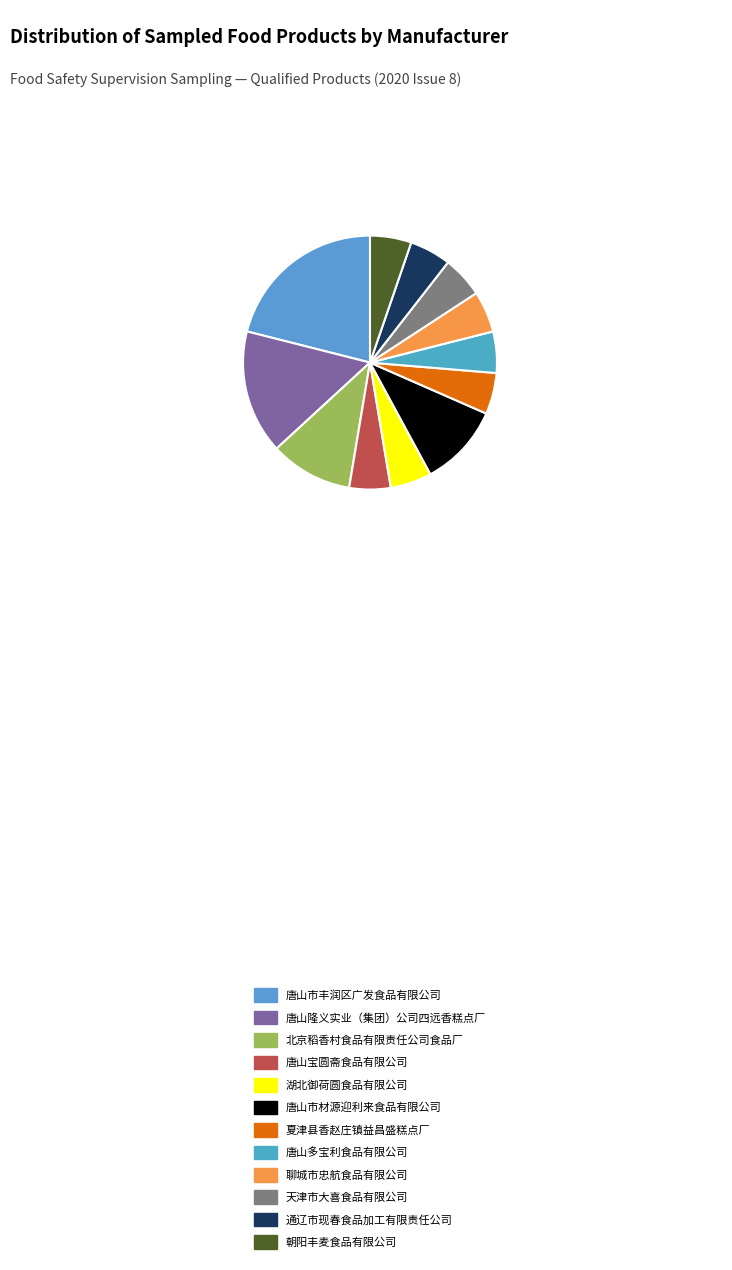

Does 湖北御荷圆食品有限公司 represent more than half of the total?

No